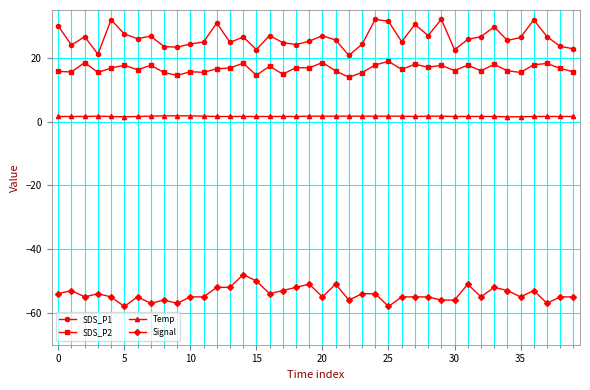

What is the minimum value shown in the chart?

-58.0